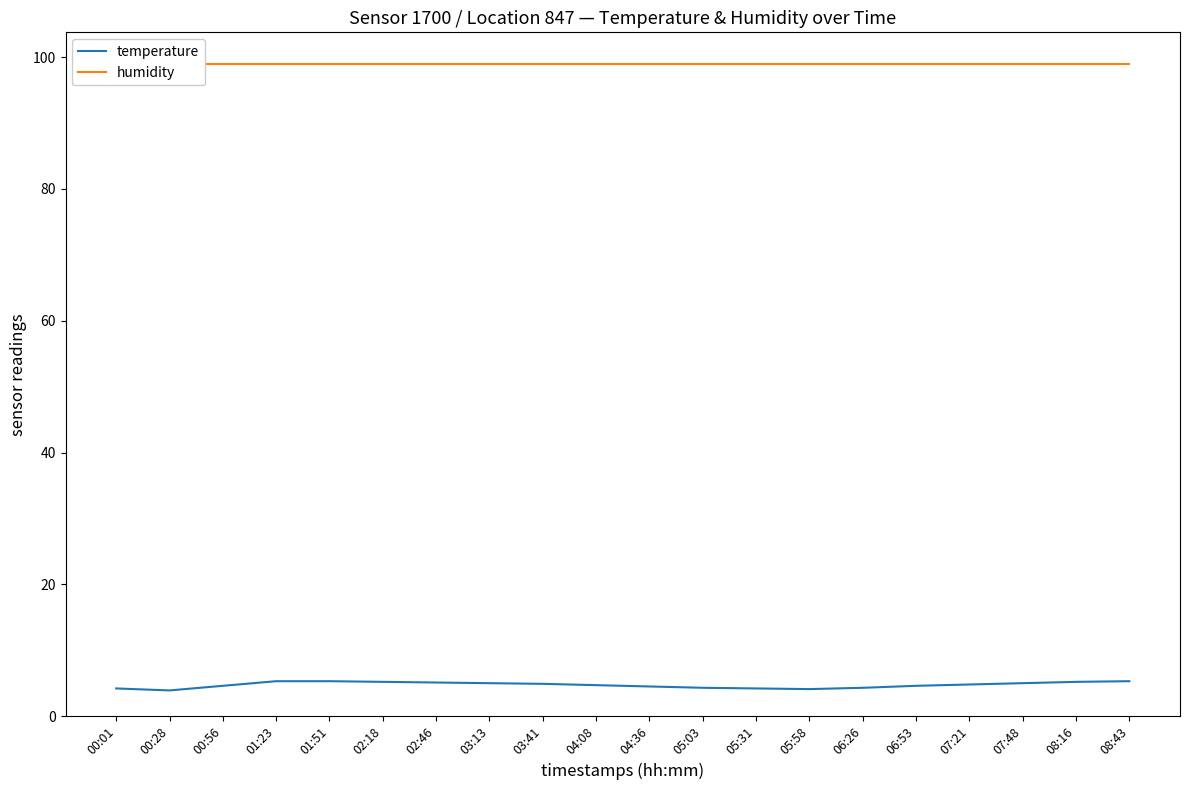

What is the sum of the temperature values at 00:28 and 04:08?

8.6